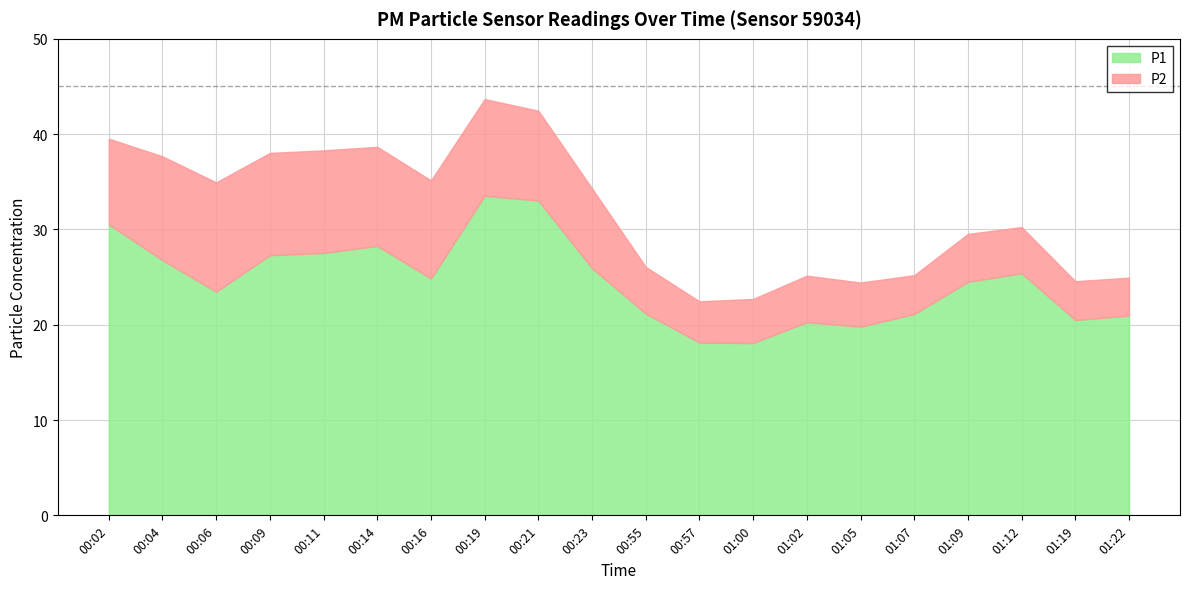

What are all the series names shown in the legend?

P1, P2